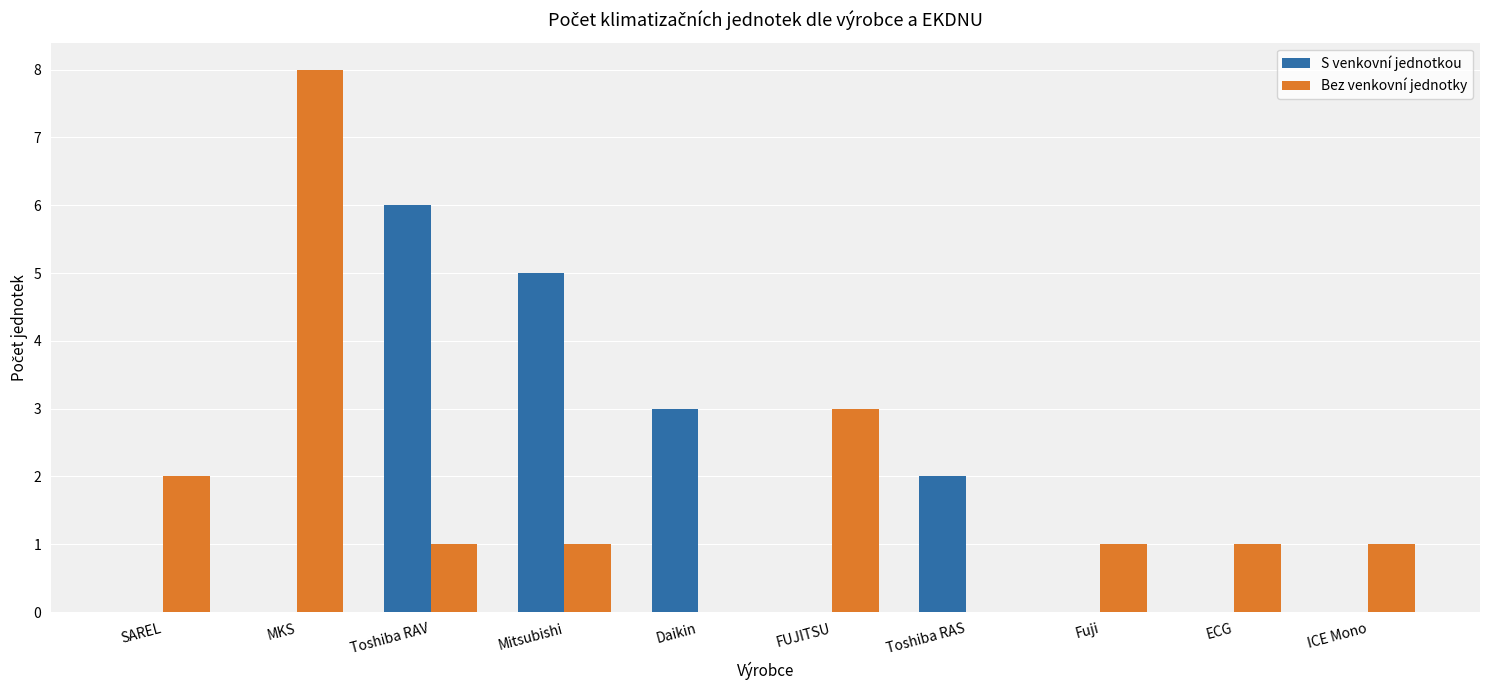

Between Toshiba RAV and FUJITSU, which series saw the biggest shift?

S venkovní jednotkou